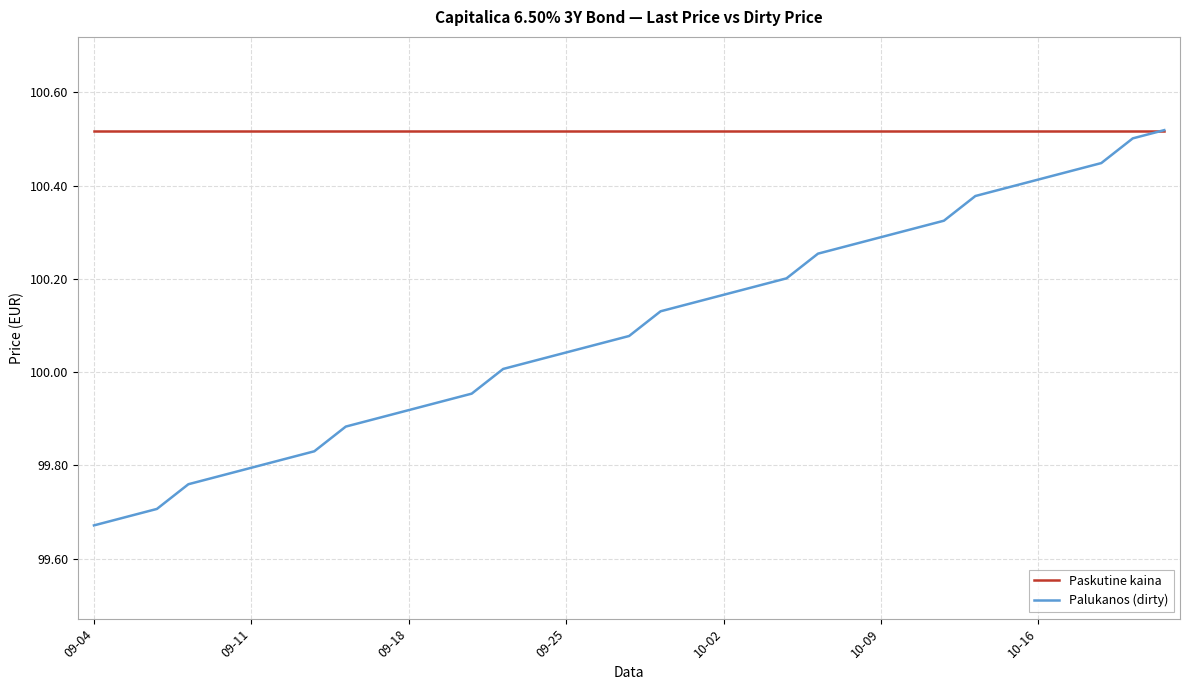

Which series has the widest spread of values?

Palukanos (dirty)